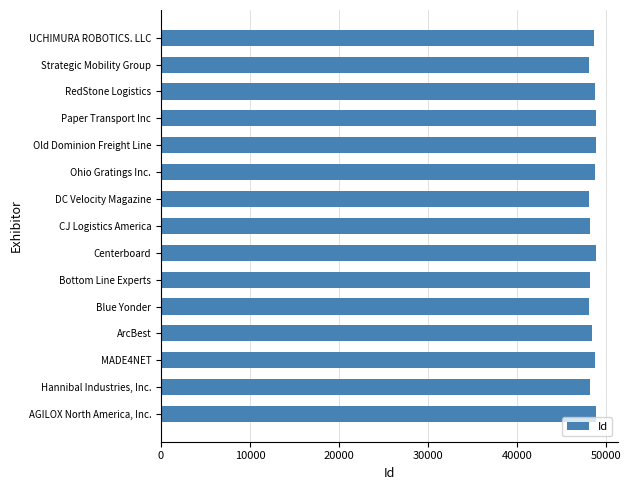

Is it true that the value at Bottom Line Experts is 48257?

True